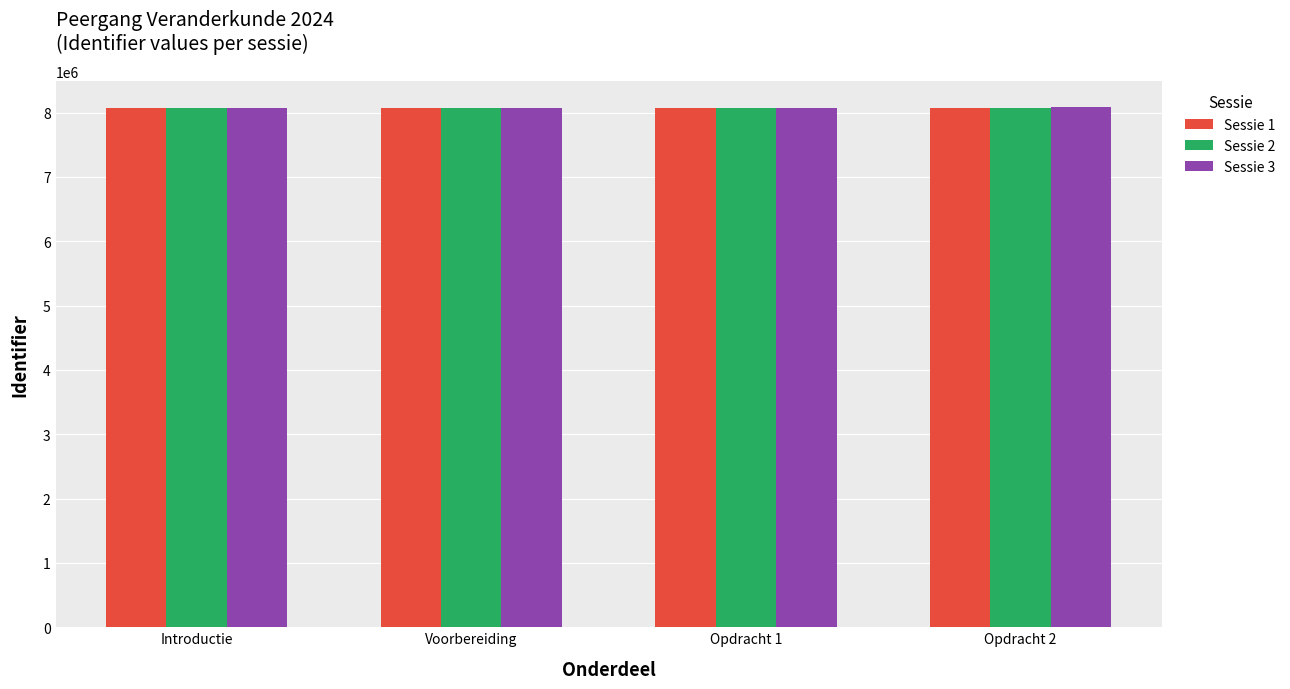

What is the spread (max minus min) of values at Introductie?

25